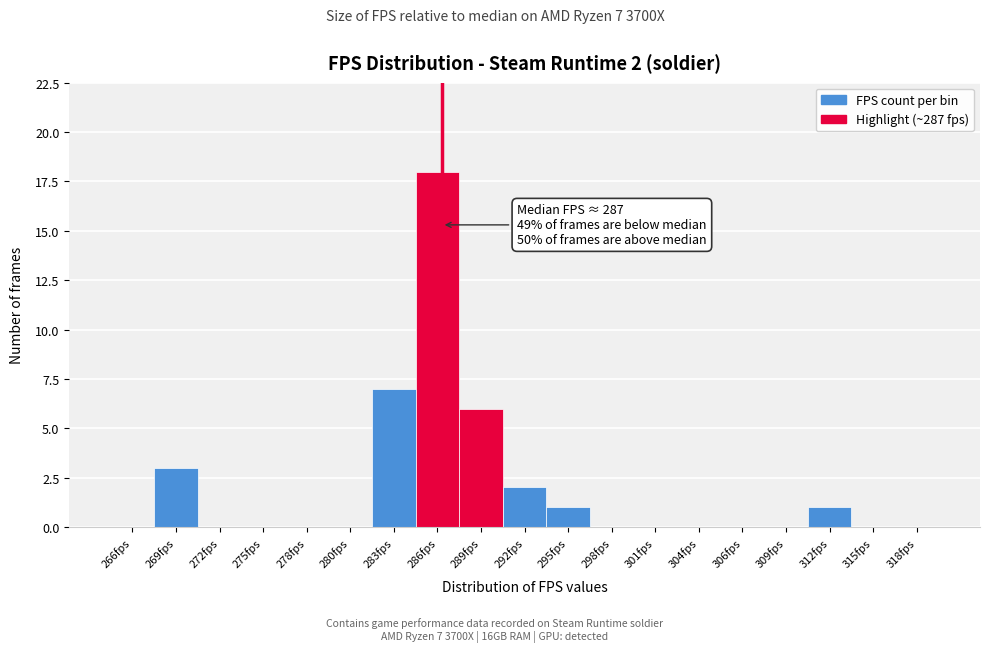

Reading right to left, what are all the values shown in this chart?

318fps=0	315fps=0	312fps=1	309fps=0	306fps=0	304fps=0	301fps=0	298fps=0	295fps=1	292fps=2	289fps=6	286fps=18	283fps=7	280fps=0	278fps=0	275fps=0	272fps=0	269fps=3	266fps=0